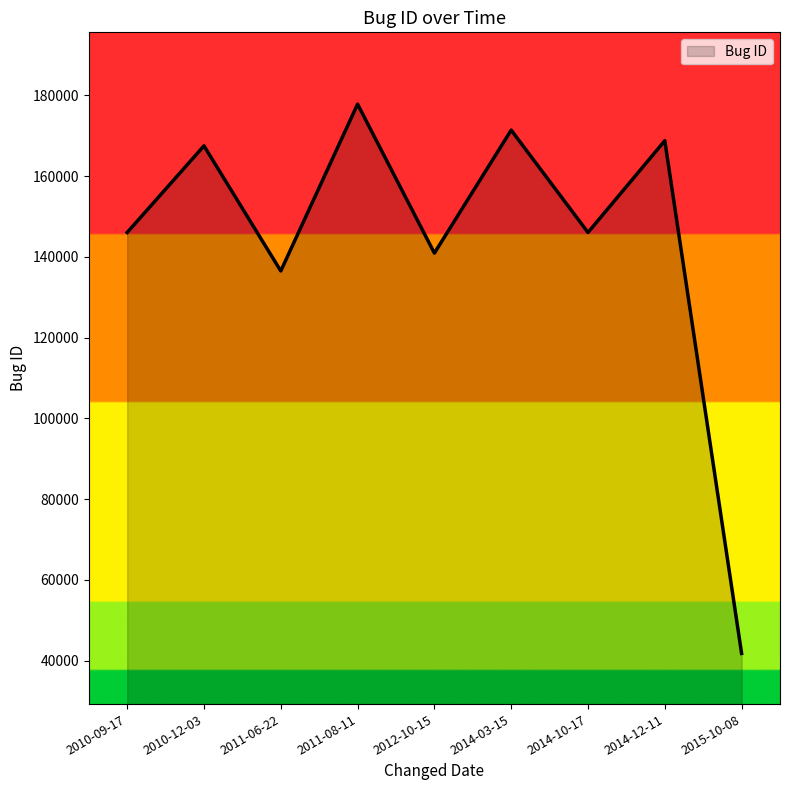

Between 2010-12-03 and 2014-10-17, which is larger?

2010-12-03